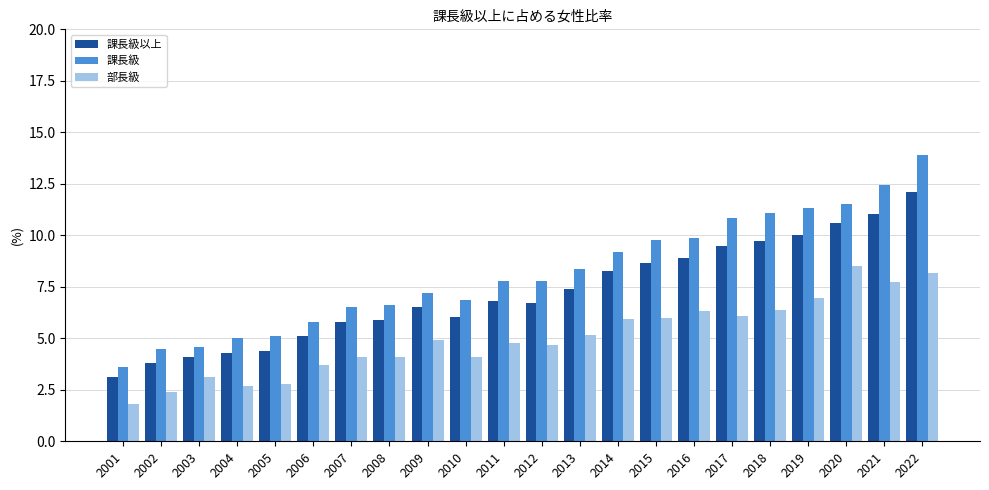

What is the difference between the maximum and minimum values in the 課長級以上 series?

9.0